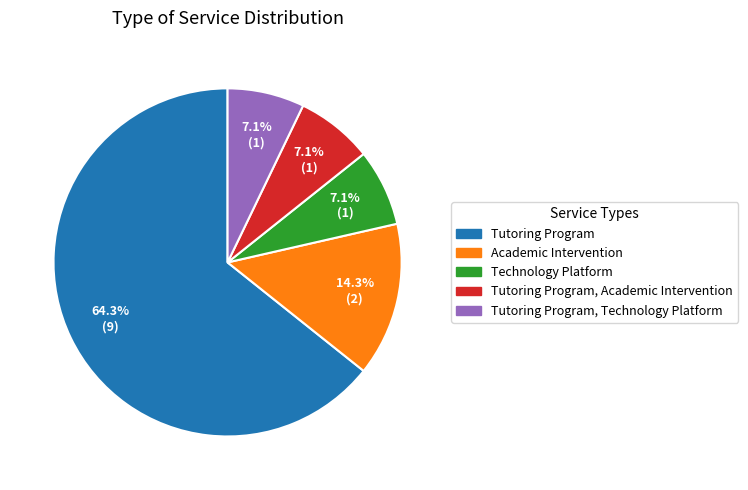

What is the ratio of the value at Tutoring Program to the value at Academic Intervention?

4.5